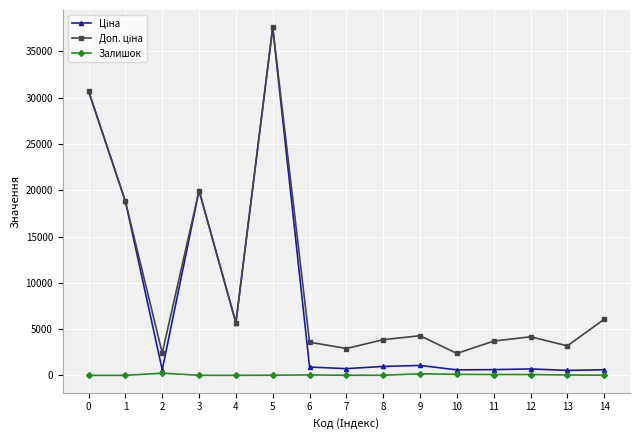

At which category is the sum across all series the highest?

5